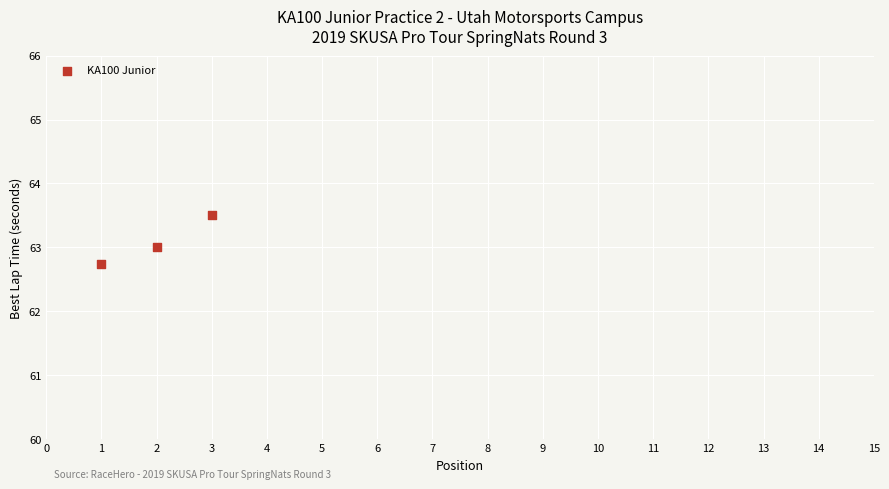

What is the range of X values (max minus min)?

2.0